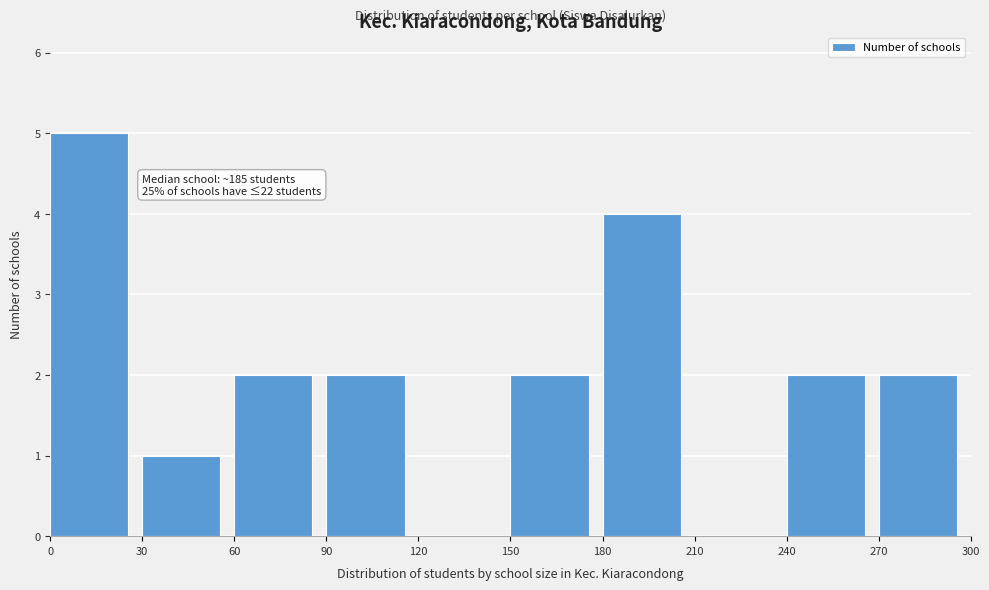

Which range on the x-axis has the tallest bar?

0 to 30